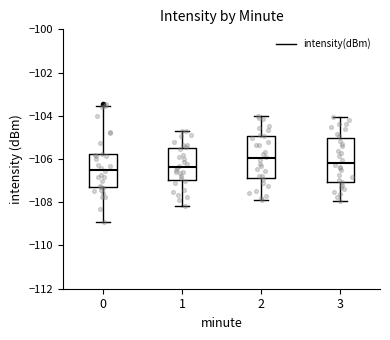

Where does the upper whisker of the box at x = 3 end on the y-axis? The values are not printed on the chart, so give them approximately, as read against the axis.

-104.0